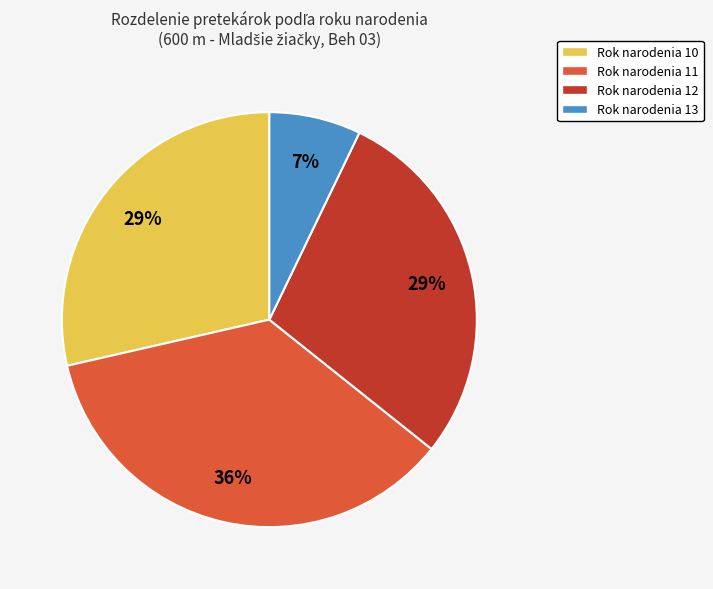

To the nearest percent, what percentage of the pie is Rok narodenia 12?

29%